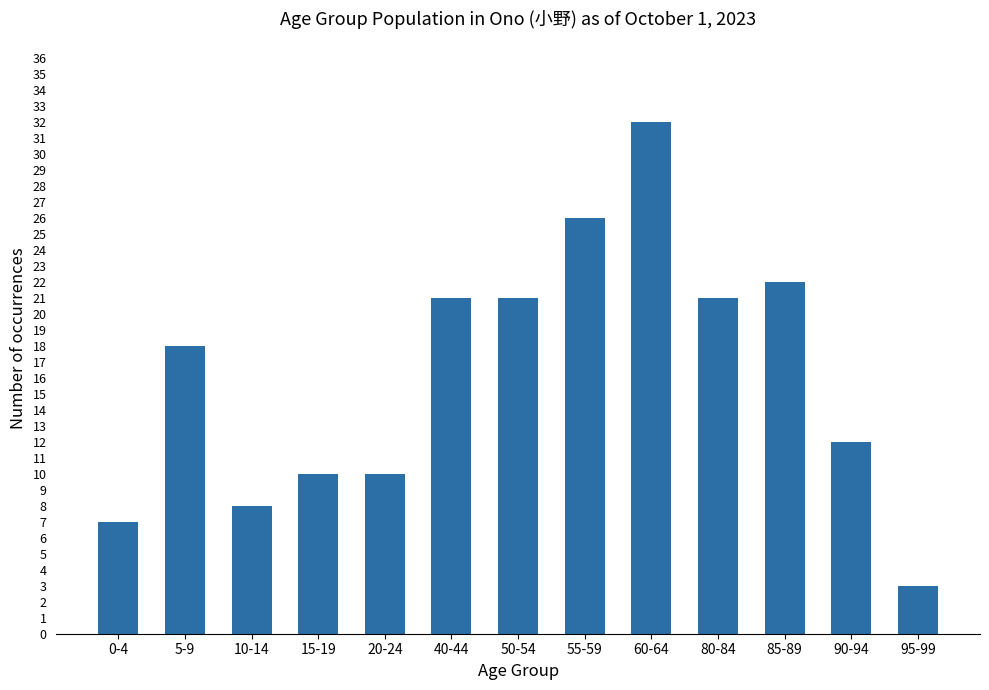

How many values are below 18?

6